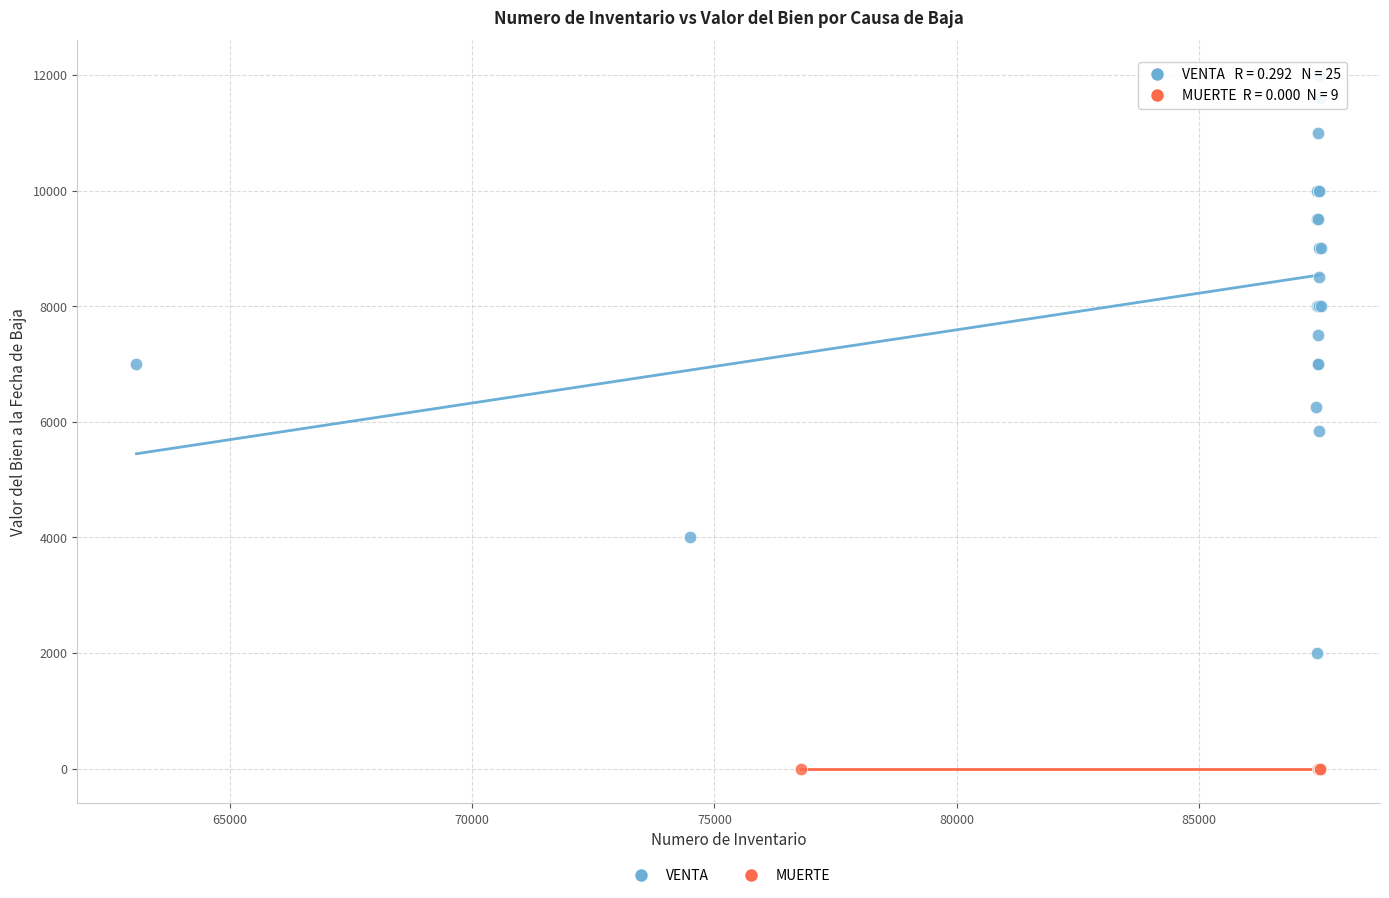

Which series contains the lowest Y value?

MUERTE